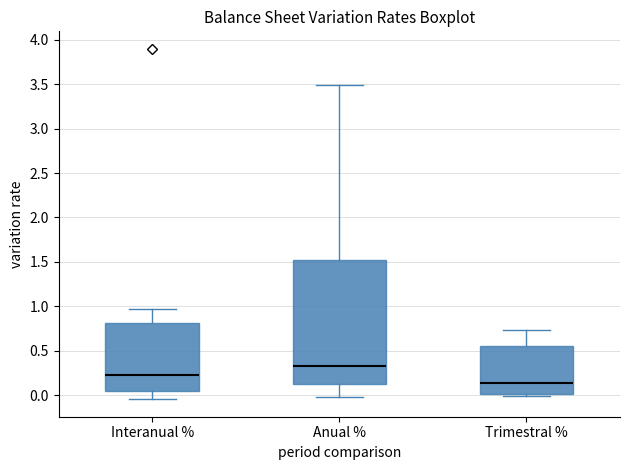

Reading left to right, read every box against the y-axis: the position of its median line, the range the box covers, and the ends of its whiskers. The values are not printed on the chart, so give them approximately, as read against the axis.

Interanual %: median 0.25, box 0.05 to 0.80, whiskers -0.05 to 0.95
Anual %: median 0.30, box 0.10 to 1.50, whiskers 0.00 to 3.50
Trimestral %: median 0.15, box 0.00 to 0.55, whiskers 0.00 (just below the box's lower edge) to 0.75